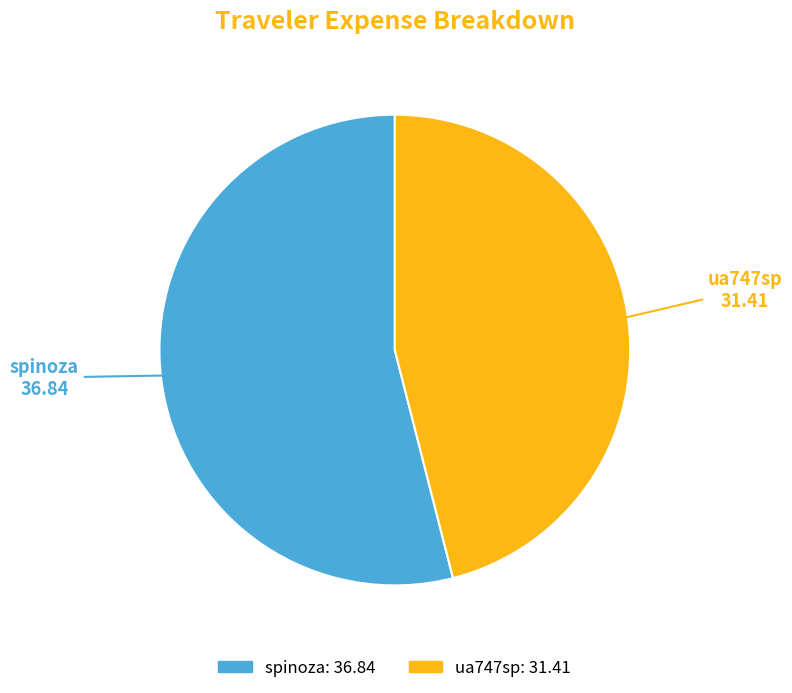

Is it true that spinoza is 54% of the pie?

True